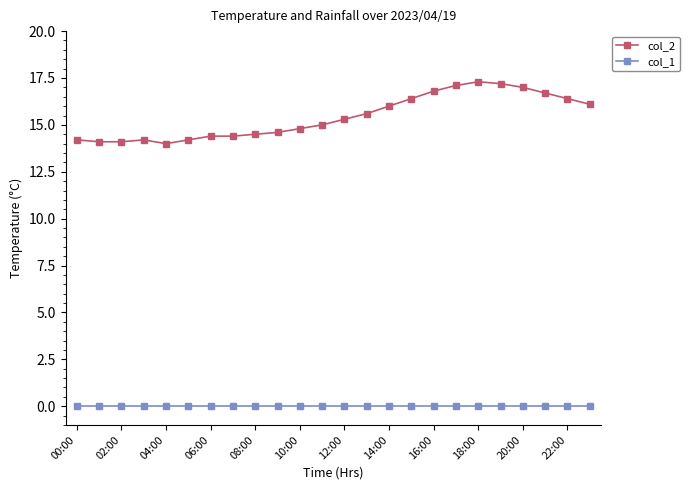

List the series in order of their overall mean, highest first.

col_2, col_1